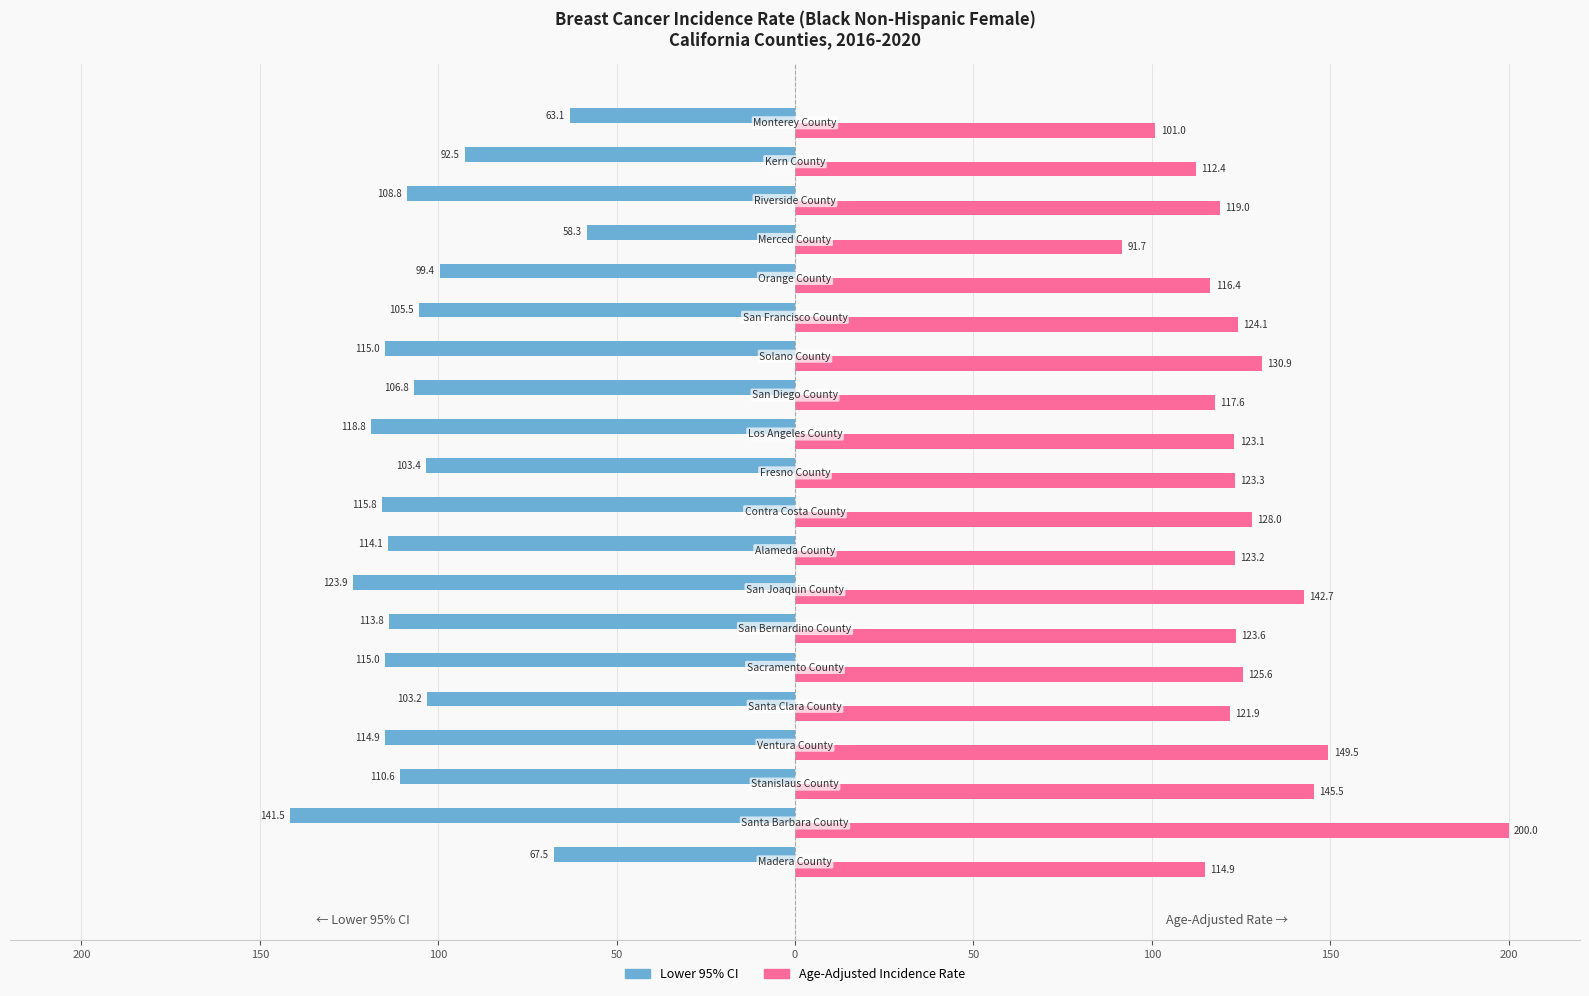

What is the difference between the maximum and minimum values in the Lower 95% CI series?

83.2